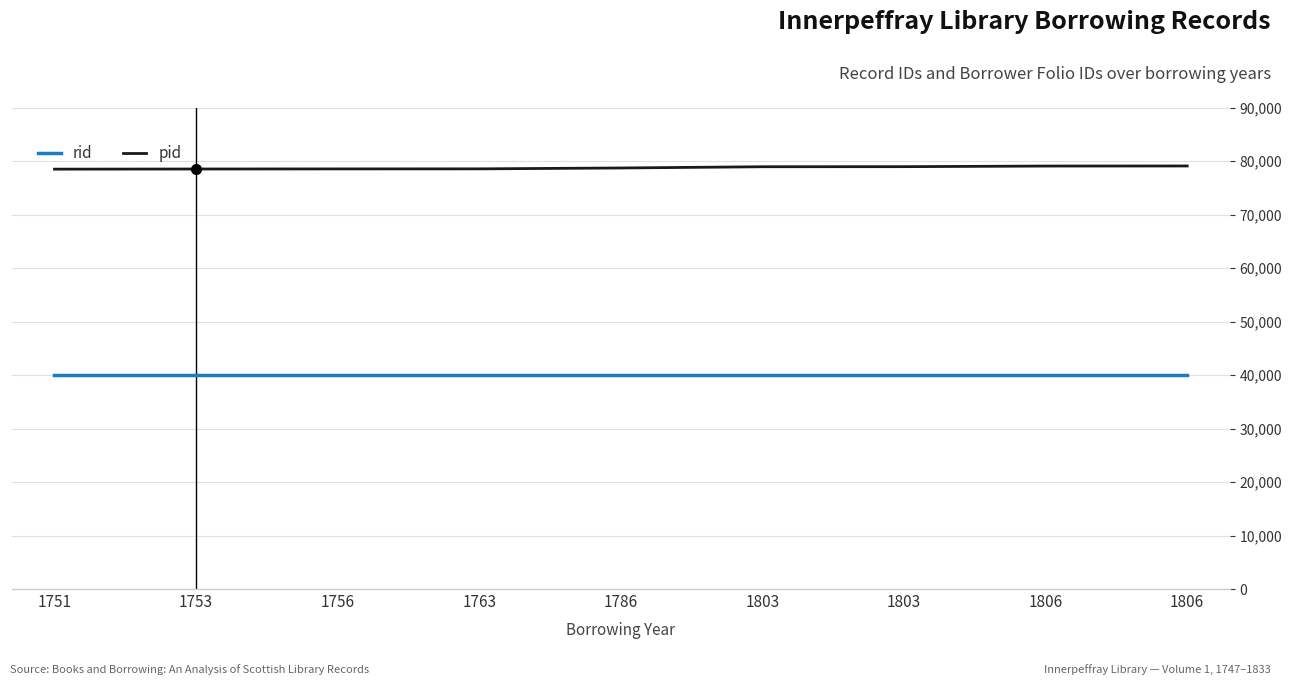

What are all the series names shown in the legend?

rid, pid